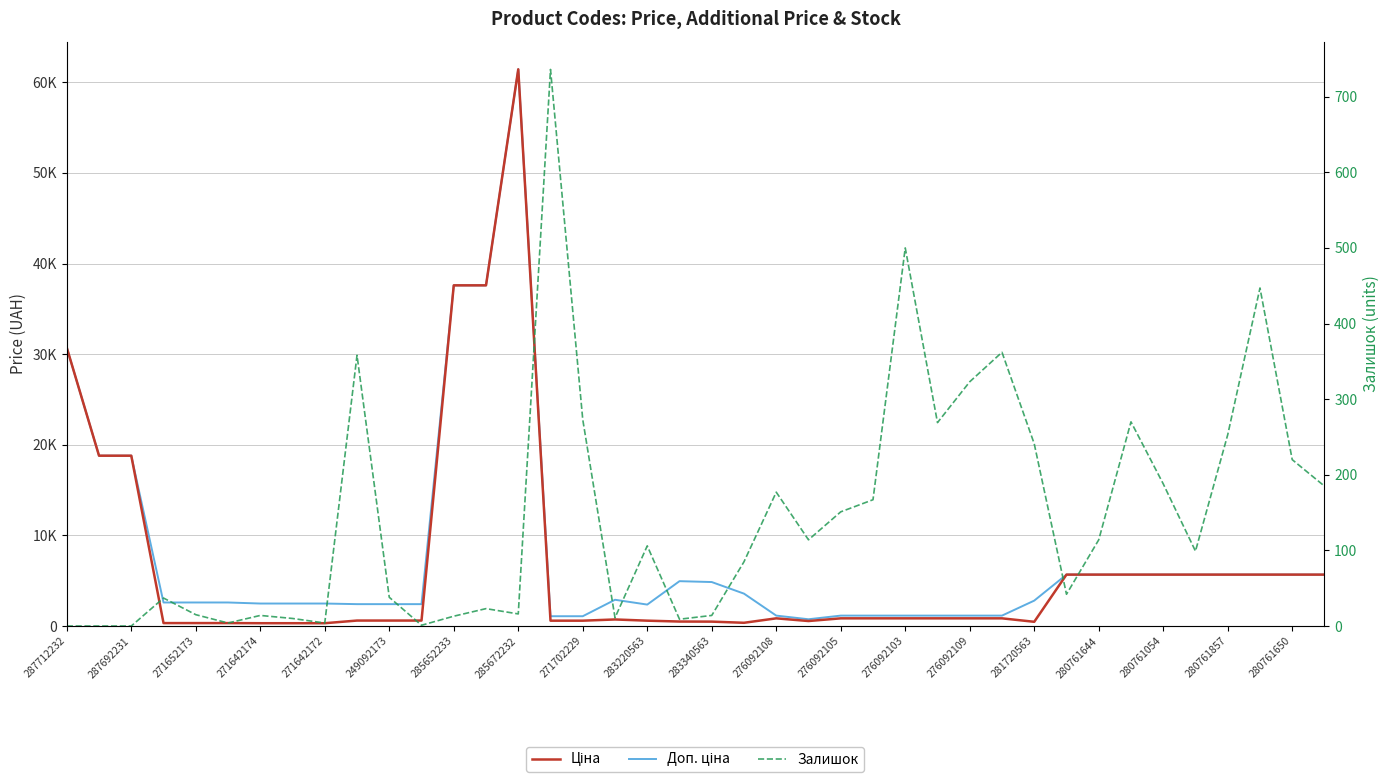

What is the greatest value displayed?

61434.3